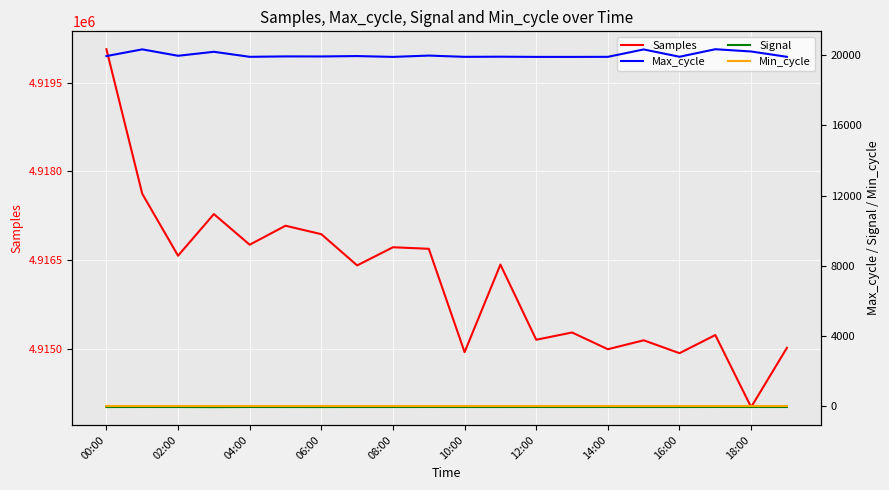

The value of Samples at 02:00 is 1656672. True or false?

False